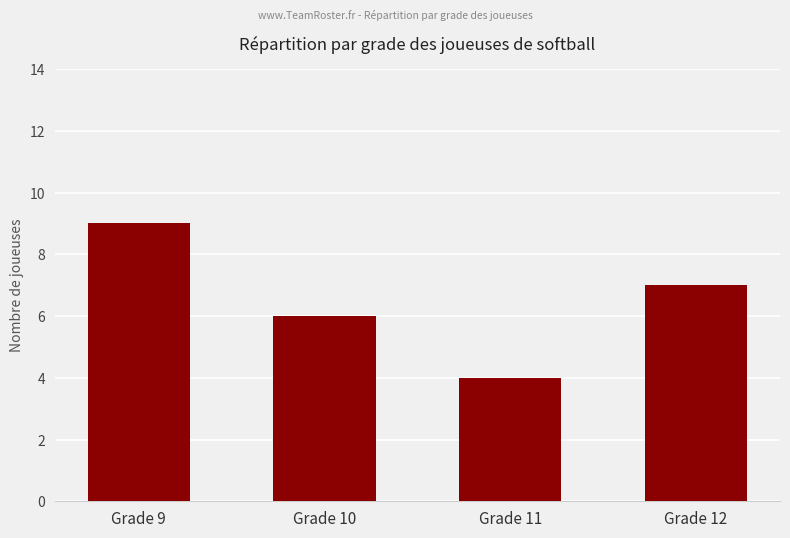

Reading left to right, extract all data points from this chart.

Grade 9=9	Grade 10=6	Grade 11=4	Grade 12=7